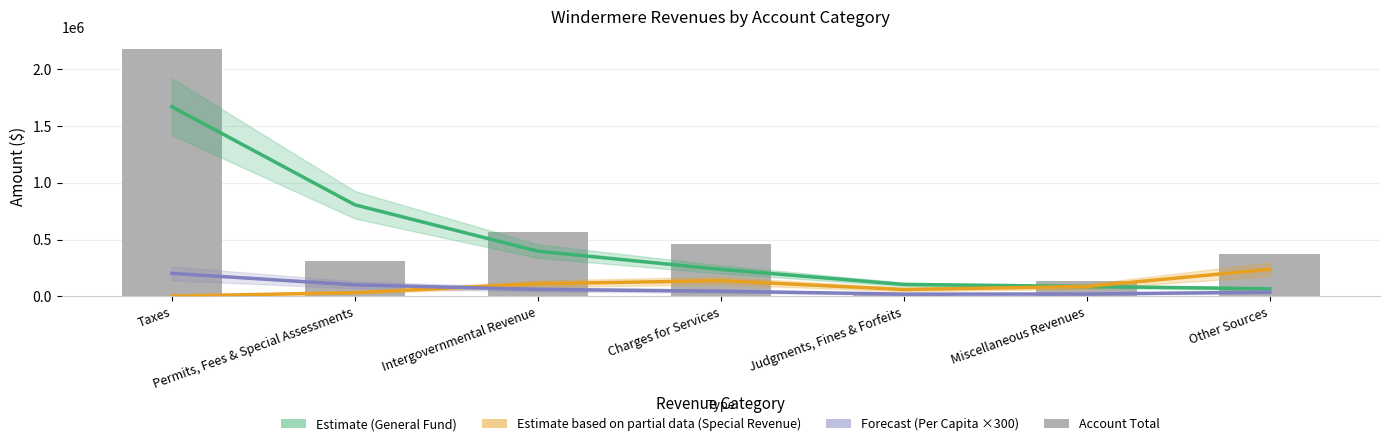

What is the highest value of the Estimate based on partial data (Special Revenue) series?

238336.7